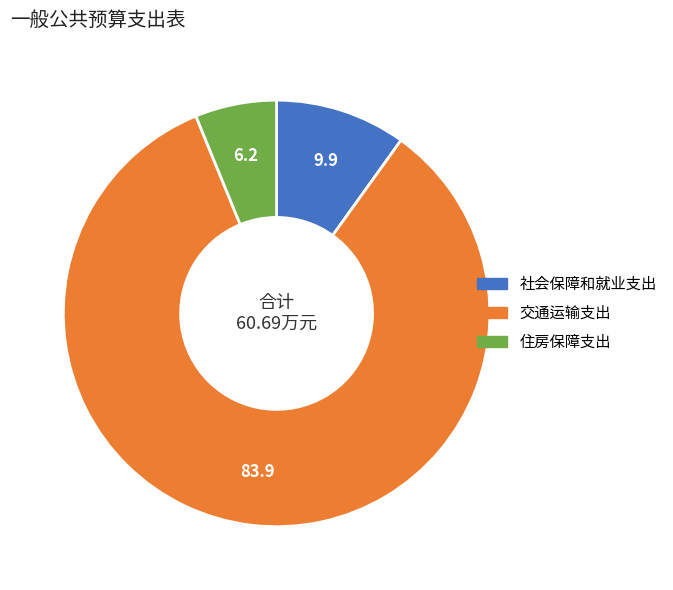

The 住房保障支出 slice represents 1% of the pie. True or false?

False